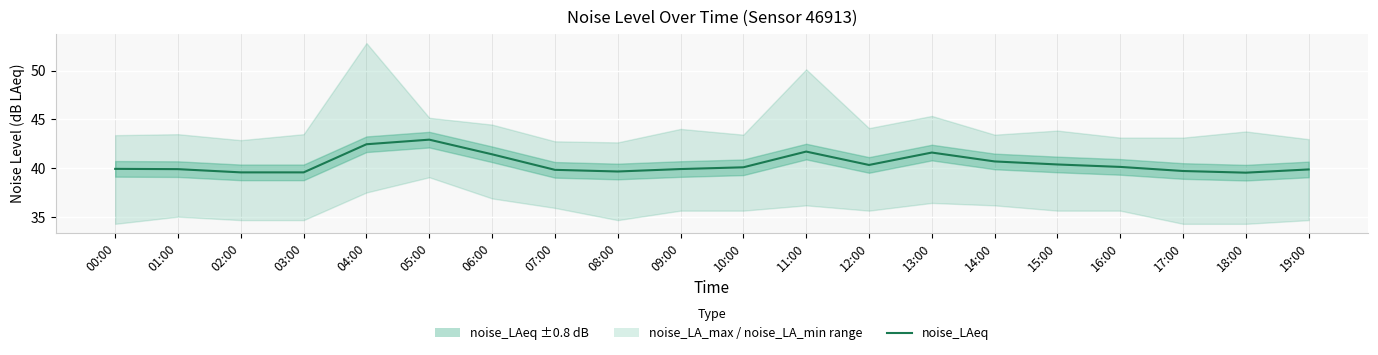

Approximately how many times larger is the value at 17:00 compared to 05:00?

0.9